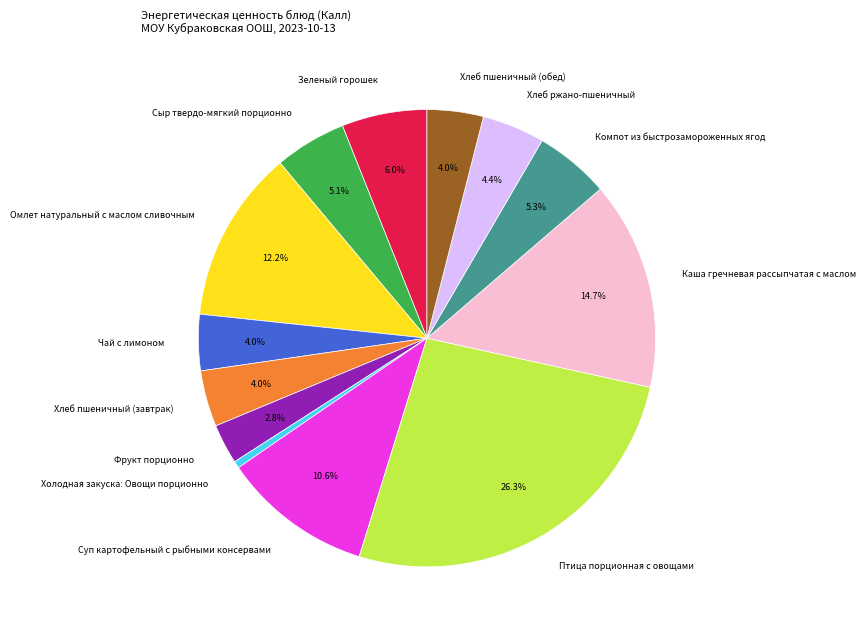

Is there a majority slice in this chart?

No